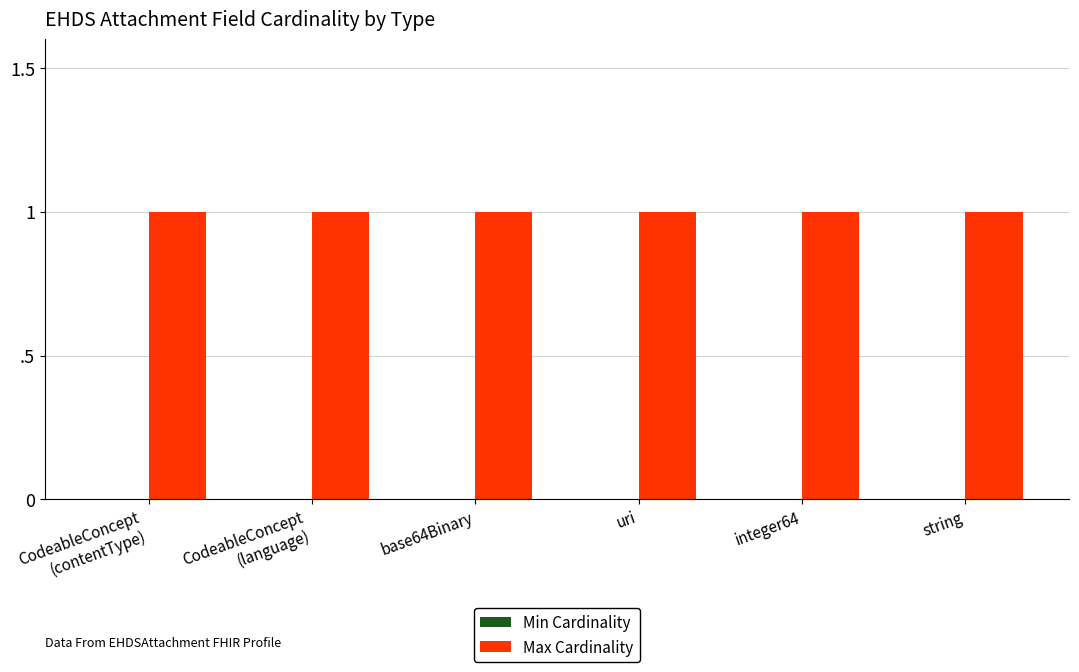

How many data points does each series have?

6